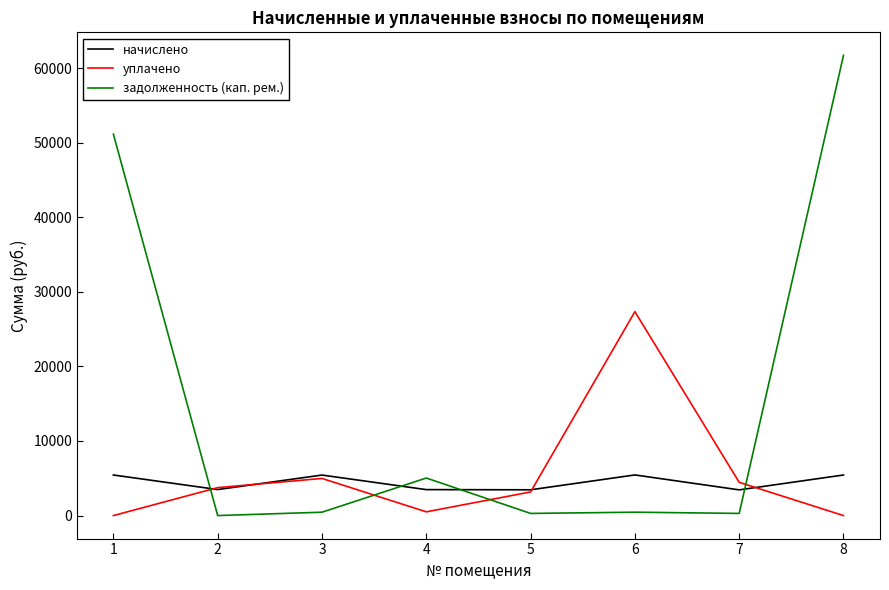

What is the difference between the highest and lowest values at 3?

4979.4